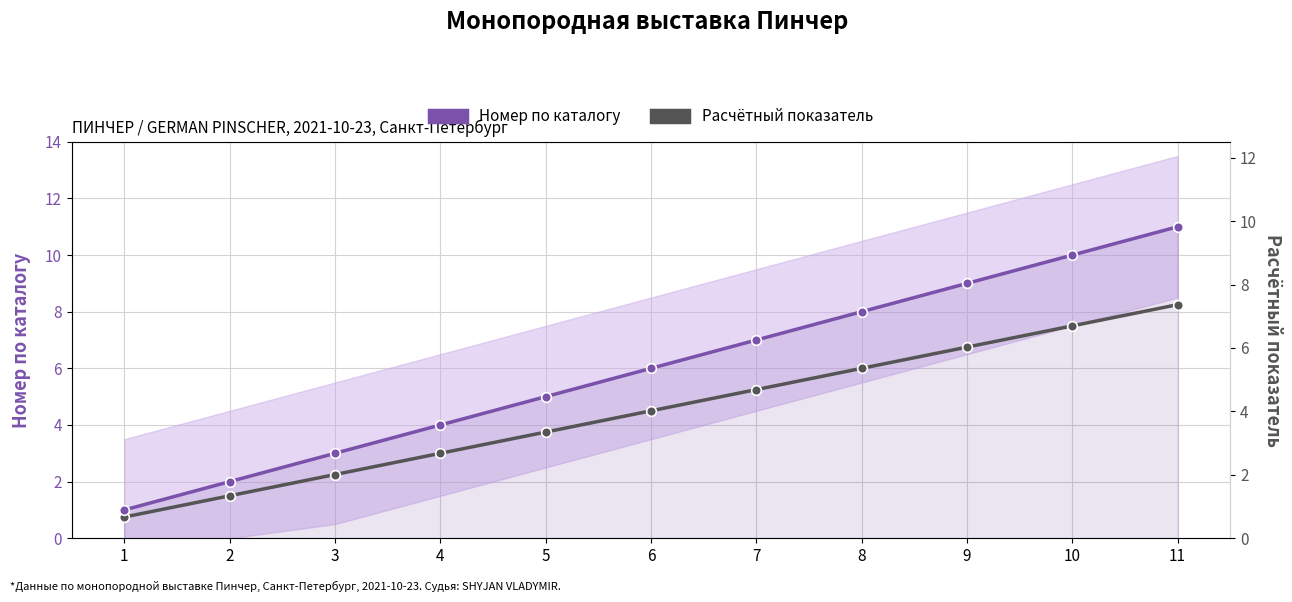

What are all the series names shown in the legend?

Номер по каталогу, Расчётный показатель